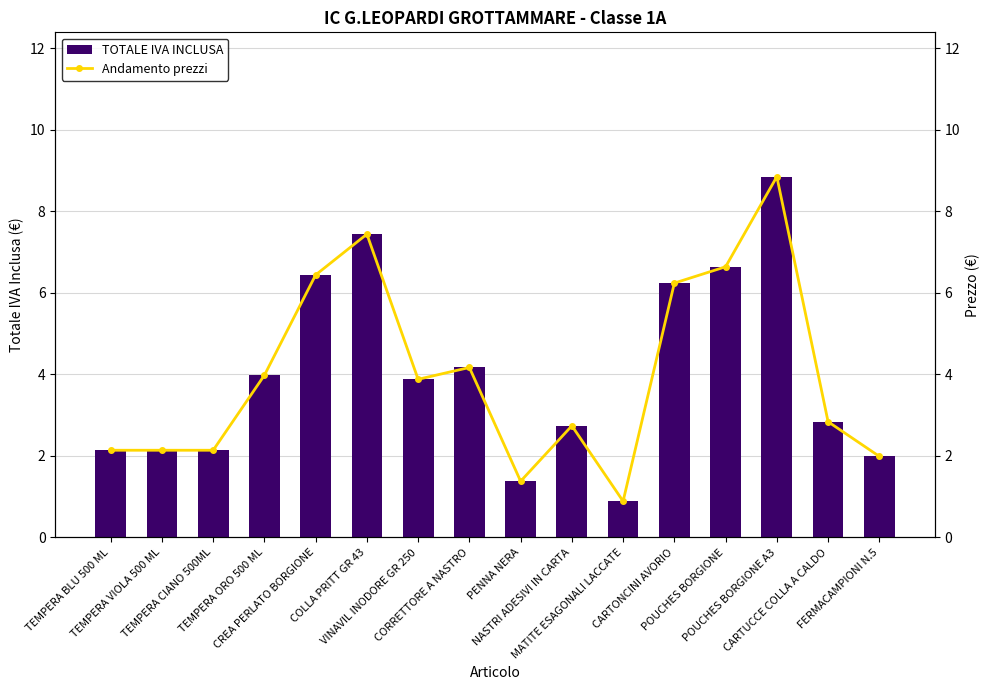

Which series has the largest total across all categories?

TOTALE IVA INCLUSA